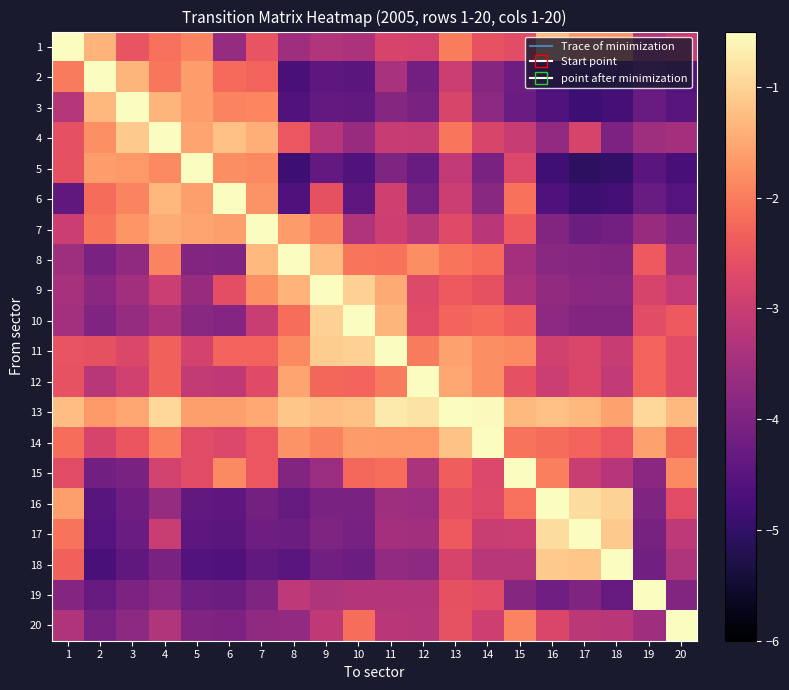

Count the number of data series in this chart.

20